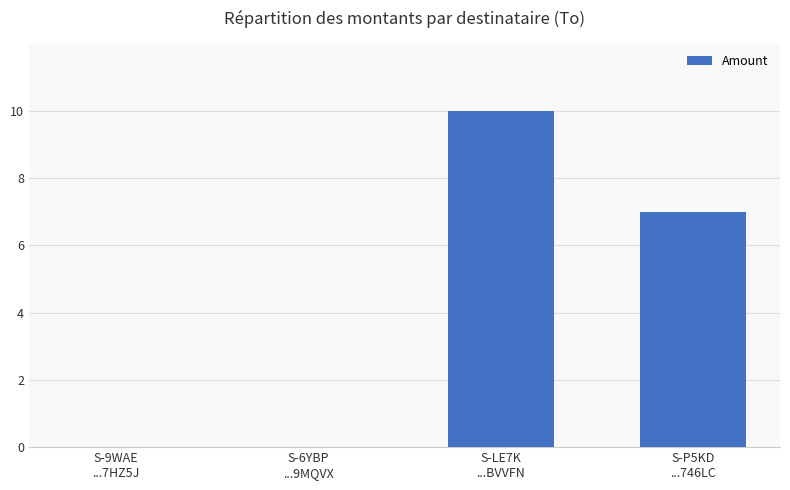

Is it true that the value at S-LE7K
...BVVFN is 5?

False